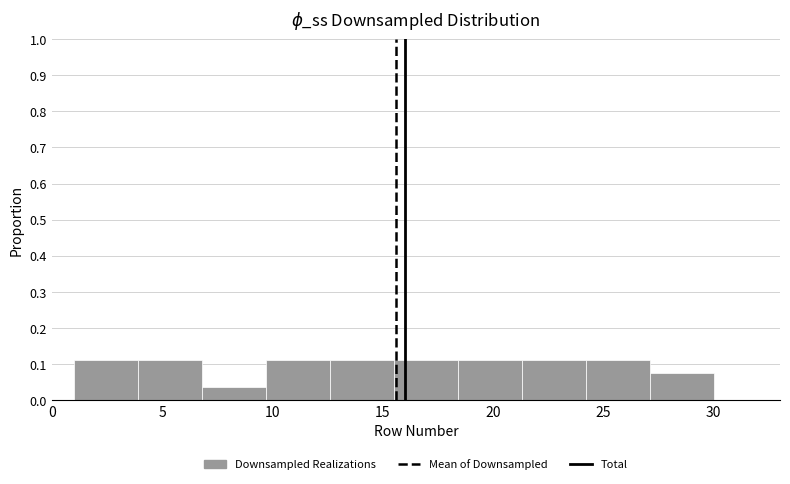

Reading left to right, transcribe this chart: for each bar, give the range it covers on the x-axis and its height. Neither the bar edges nor the heights are printed on the chart, so give them approximately, as read against the axes.

1.0 to 3.9: 0.11
3.9 to 6.8: 0.11
6.8 to 9.7: 0.04
9.7 to 12.6: 0.11
12.6 to 15.5: 0.11
15.5 to 18.4: 0.11
18.4 to 21.3: 0.11
21.3 to 24.2: 0.11
24.2 to 27.1: 0.11
27.1 to 30.0: 0.07